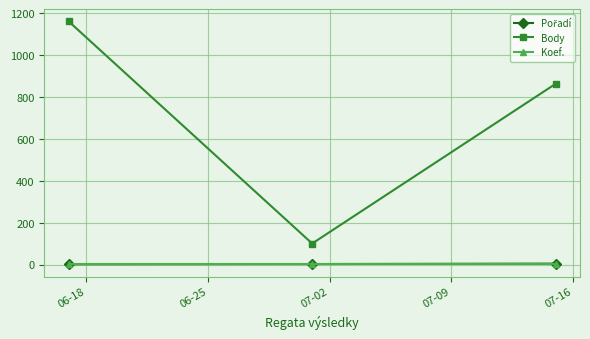

Which series has the largest total across all categories?

Body